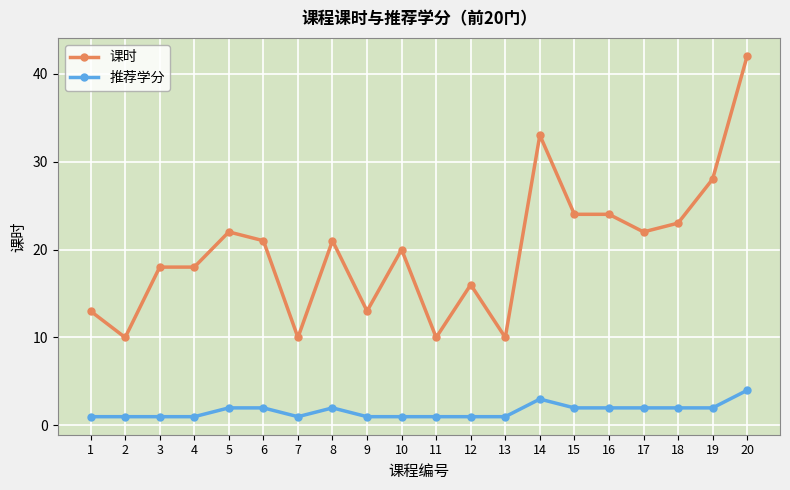

What is the spread (max minus min) of values at 4?

17